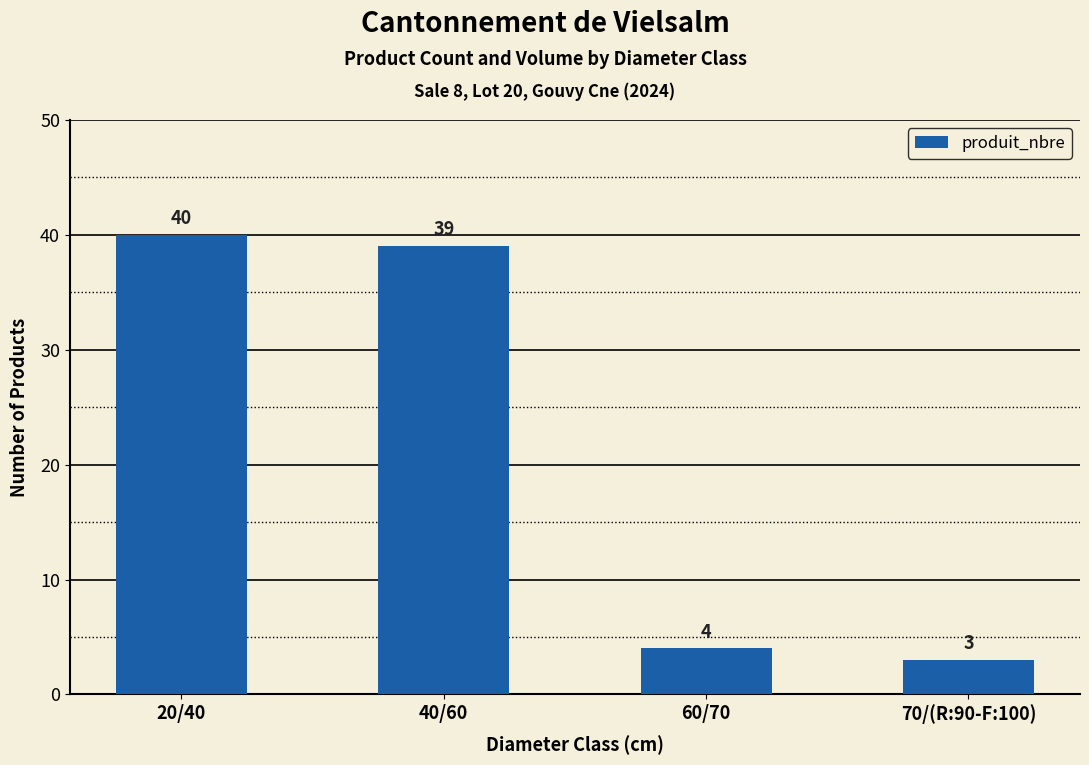

How many distinct data groups are displayed?

1